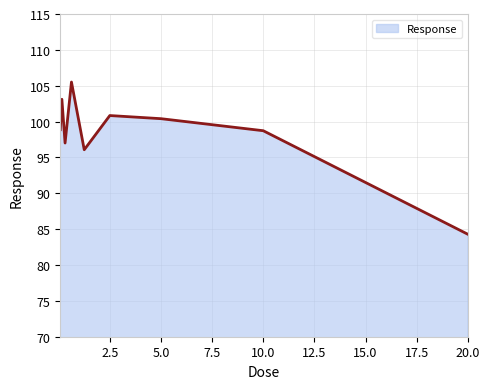

What is the average value?

98.3